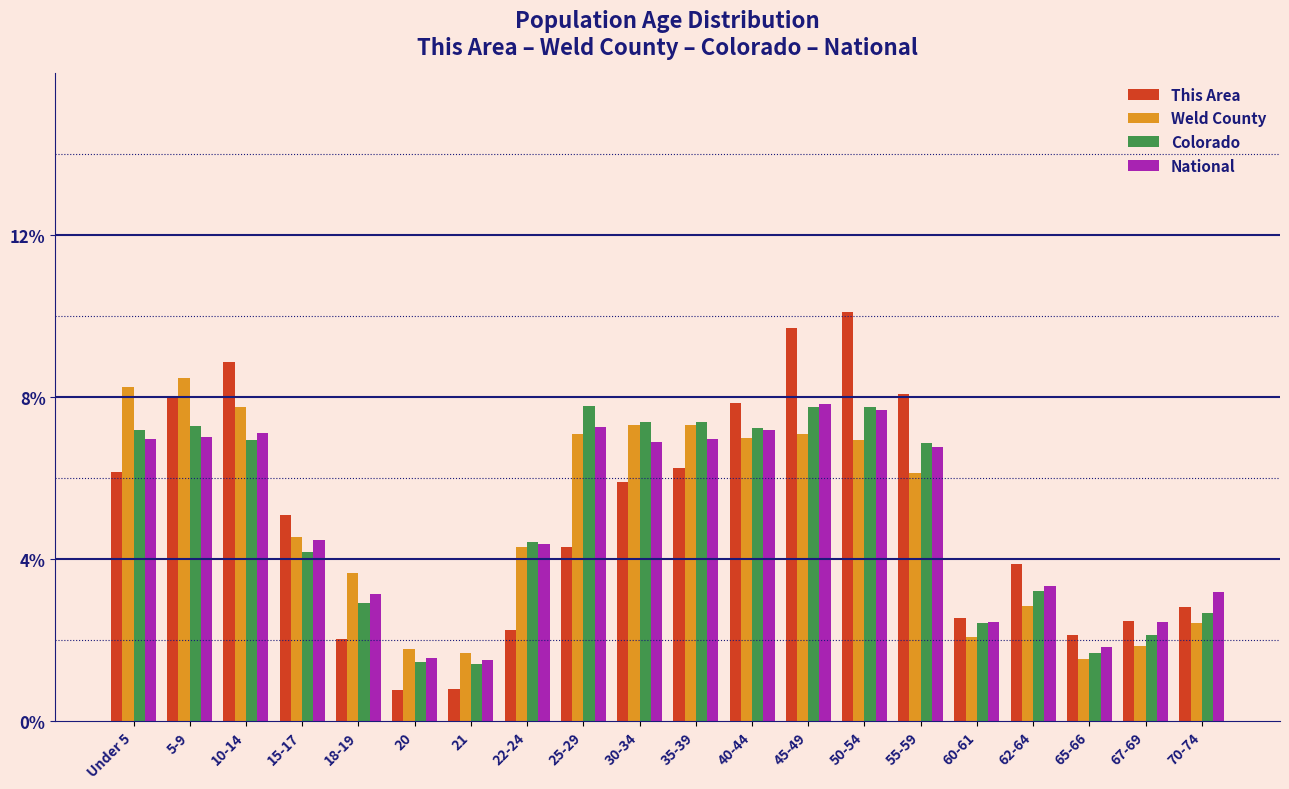

The Weld County series shows 2.3 at 22-24. True or false?

False